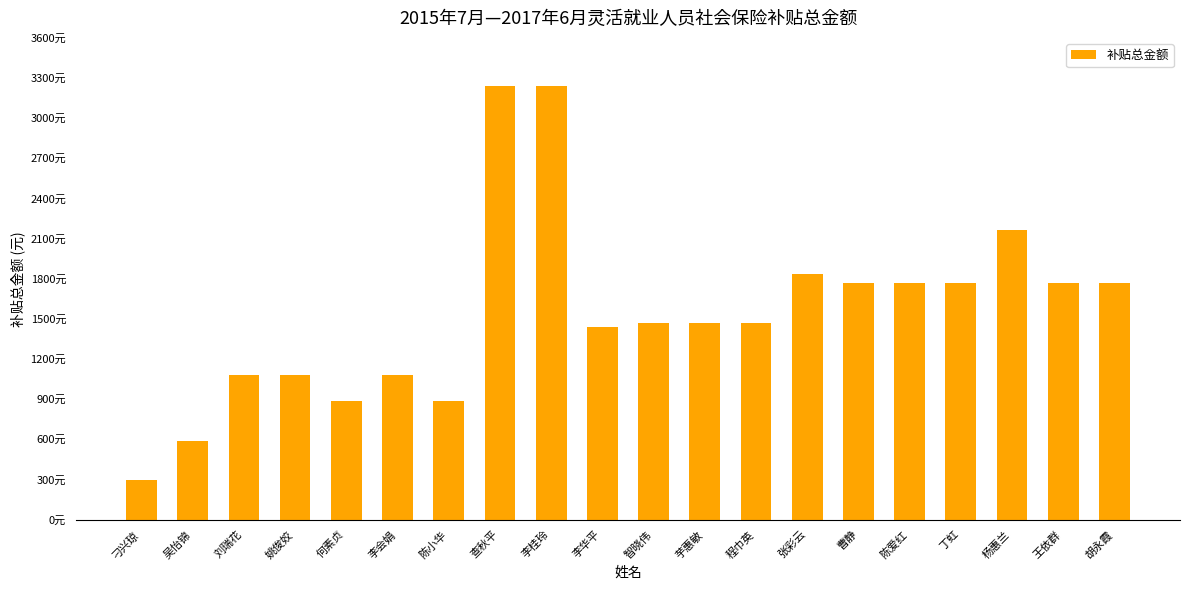

The value at 智晓伟 is 2413.2. True or false?

False